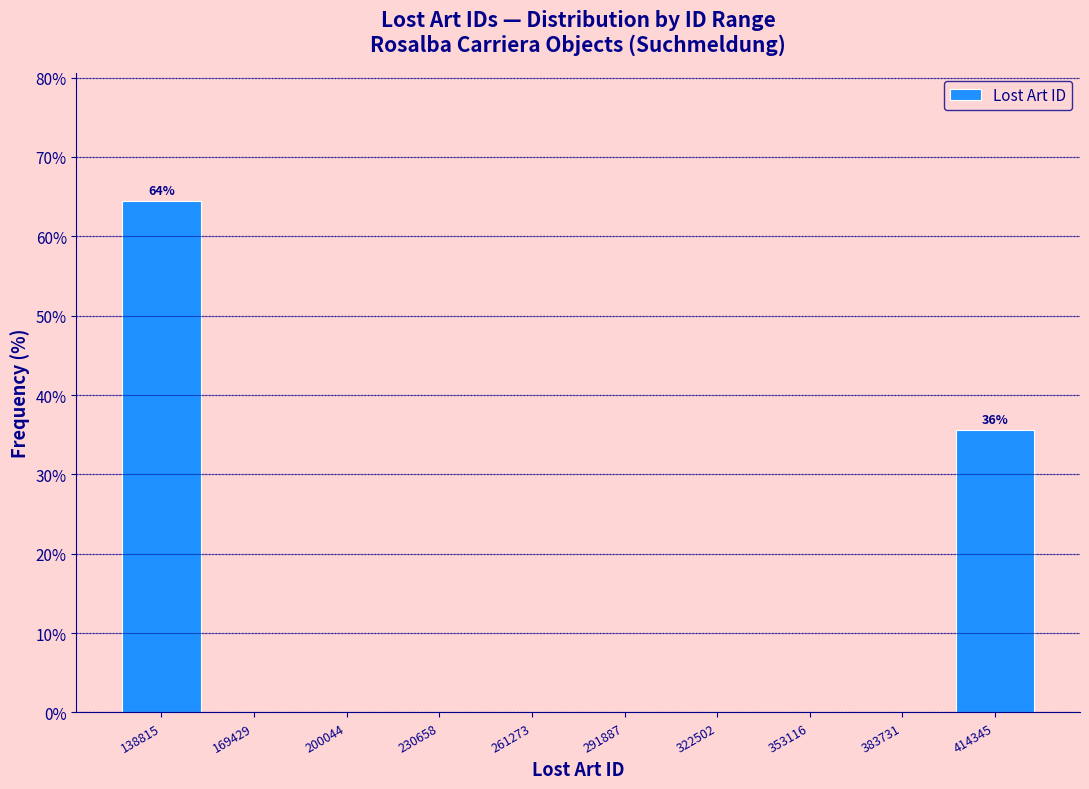

Over which range of the x-axis is the bar tallest?

125000 to 155000